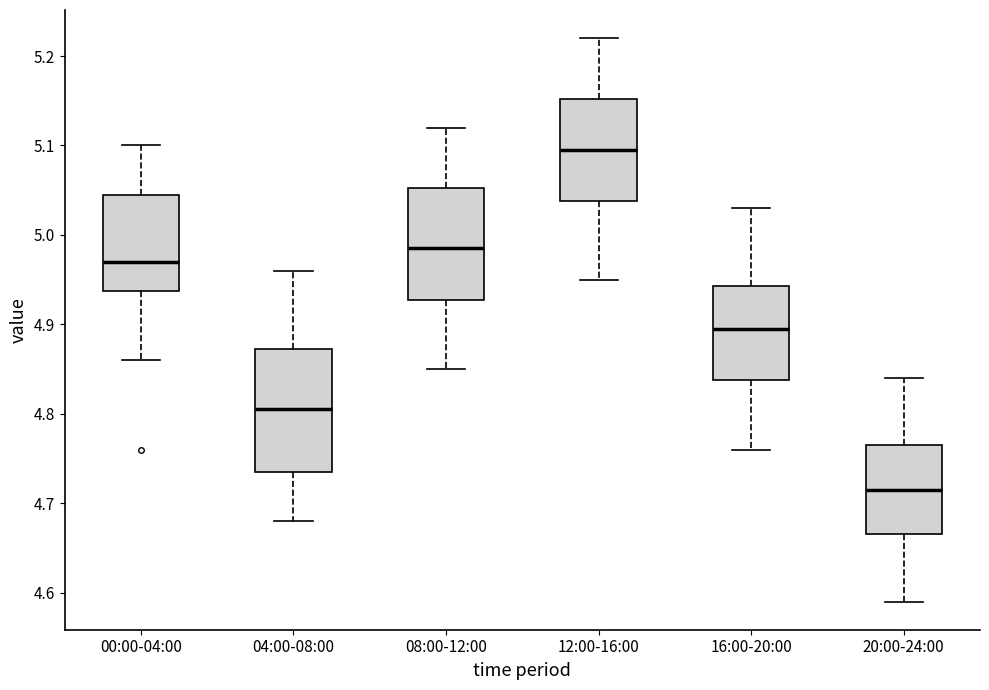

Reading left to right, read every box against the y-axis: the position of its median line, the range the box covers, and the ends of its whiskers. The values are not printed on the chart, so give them approximately, as read against the axis.

00:00-04:00: median 4.97, box 4.94 to 5.05, whiskers 4.86 to 5.10
04:00-08:00: median 4.81, box 4.74 to 4.87, whiskers 4.68 to 4.96
08:00-12:00: median 4.99, box 4.93 to 5.05, whiskers 4.85 to 5.12
12:00-16:00: median 5.10, box 5.04 to 5.15, whiskers 4.95 to 5.22
16:00-20:00: median 4.90, box 4.84 to 4.94, whiskers 4.76 to 5.03
20:00-24:00: median 4.72, box 4.67 to 4.77, whiskers 4.59 to 4.84